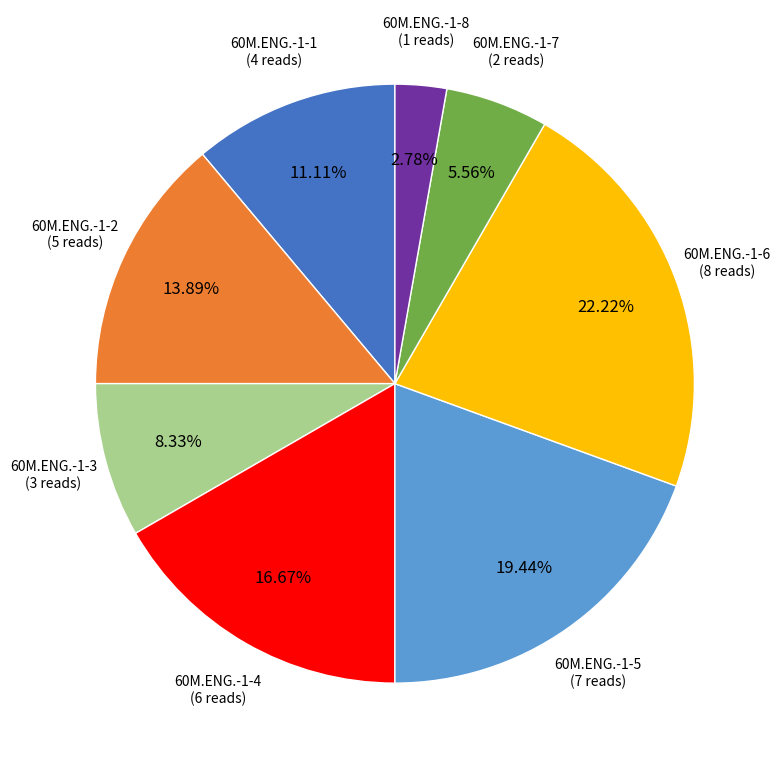

Is there a majority slice in this chart?

No